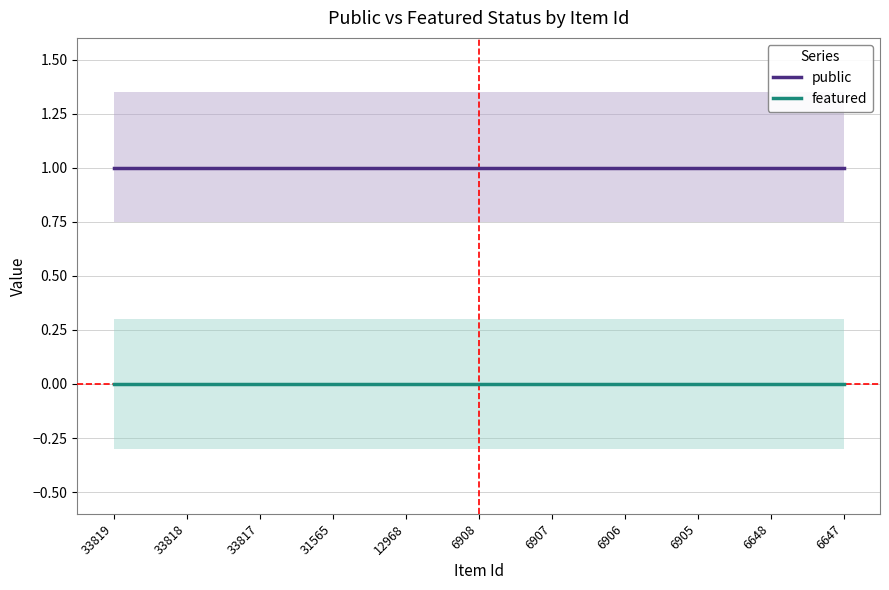

What are all the series names shown in the legend?

public, featured